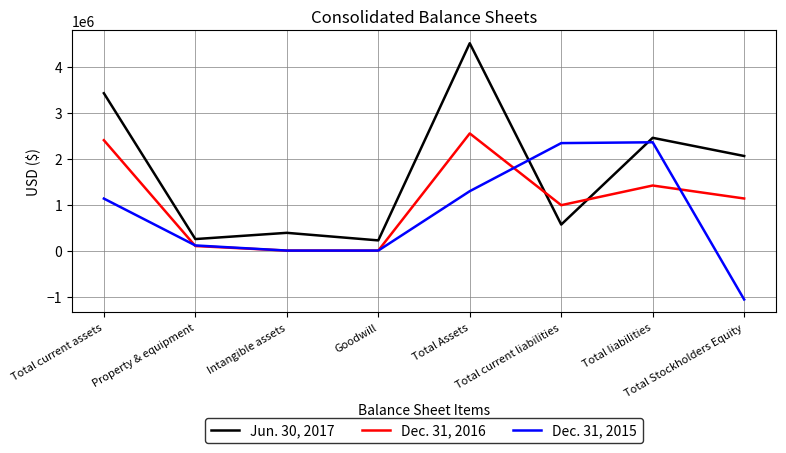

How many lines are shown in the chart?

3